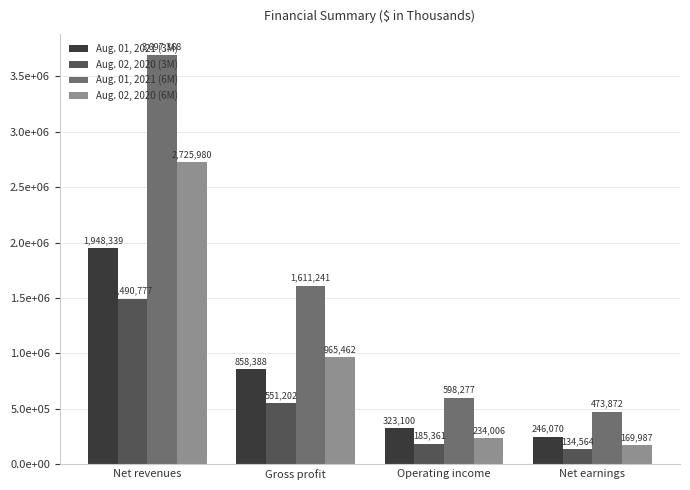

What is the difference between the highest and lowest values at Net earnings?

339308